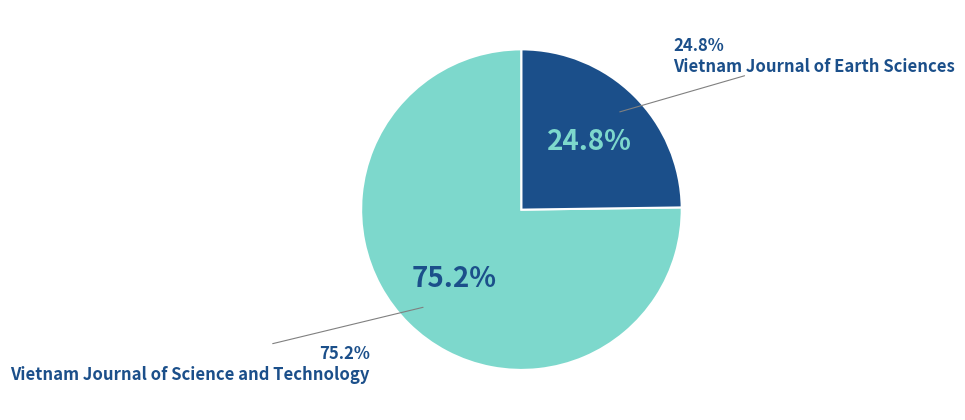

True or false: Vietnam Journal of Science and Technology accounts for 67% of the total.

False